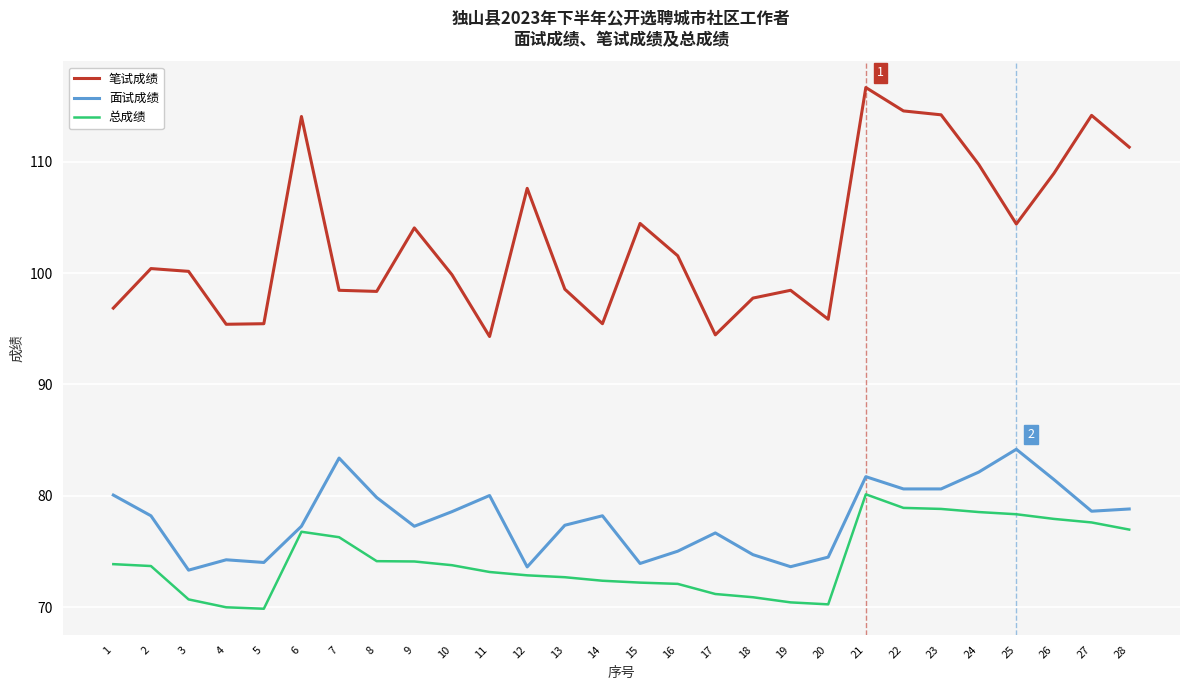

The 总成绩 series shows 70.7 at 3. True or false?

True